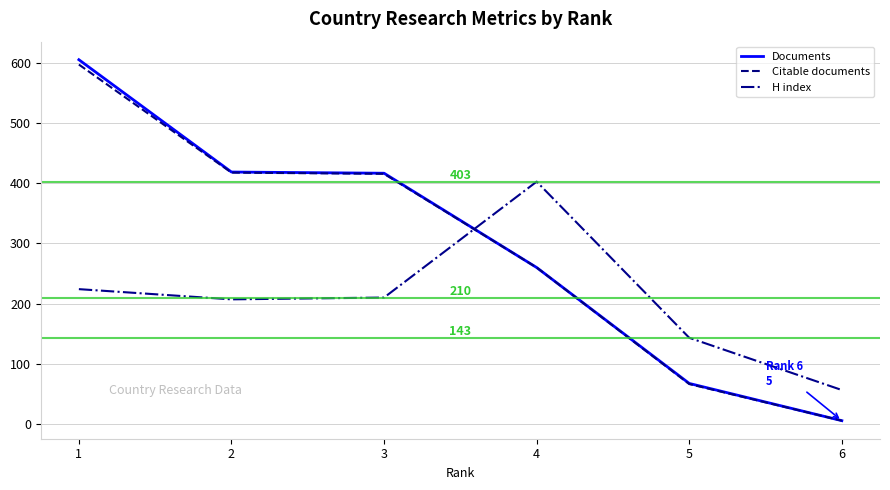

Where do H index and Citable documents first cross each other?

3 and 4